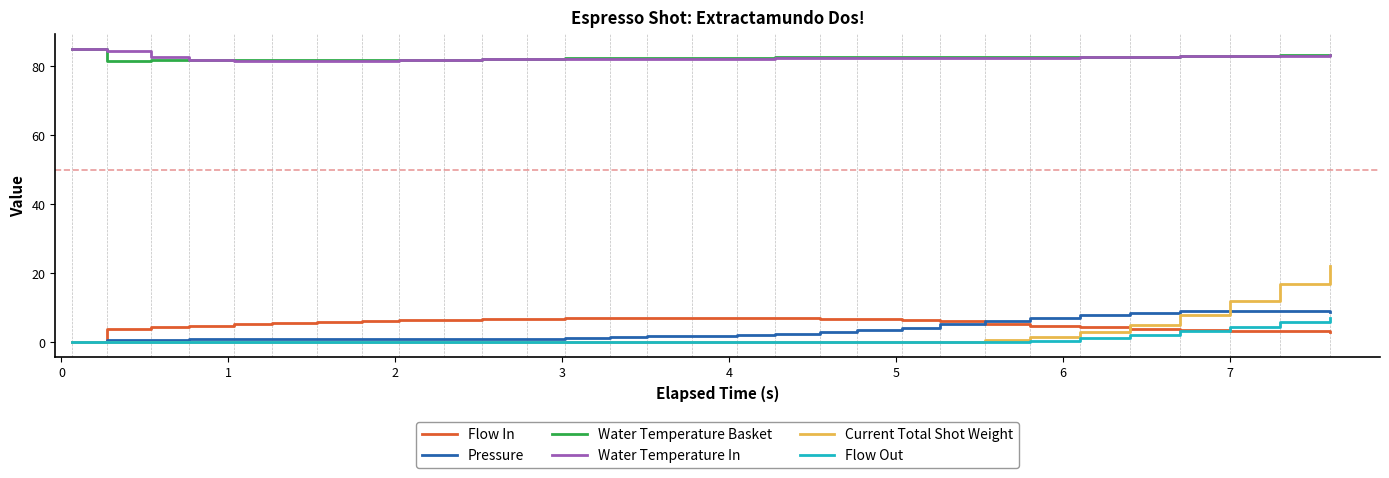

True or false: Water Temperature Basket and Flow In cross at least once.

False